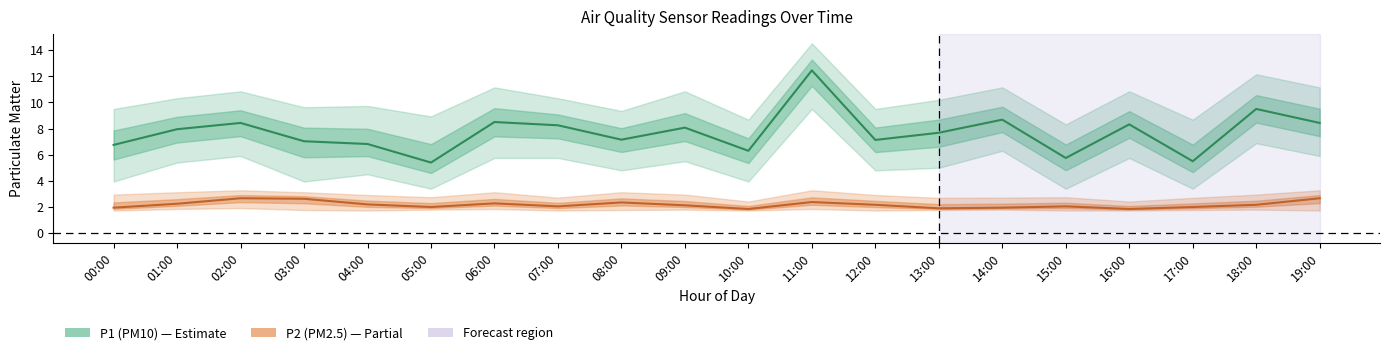

Which series has the widest spread of values?

P1 (PM10)